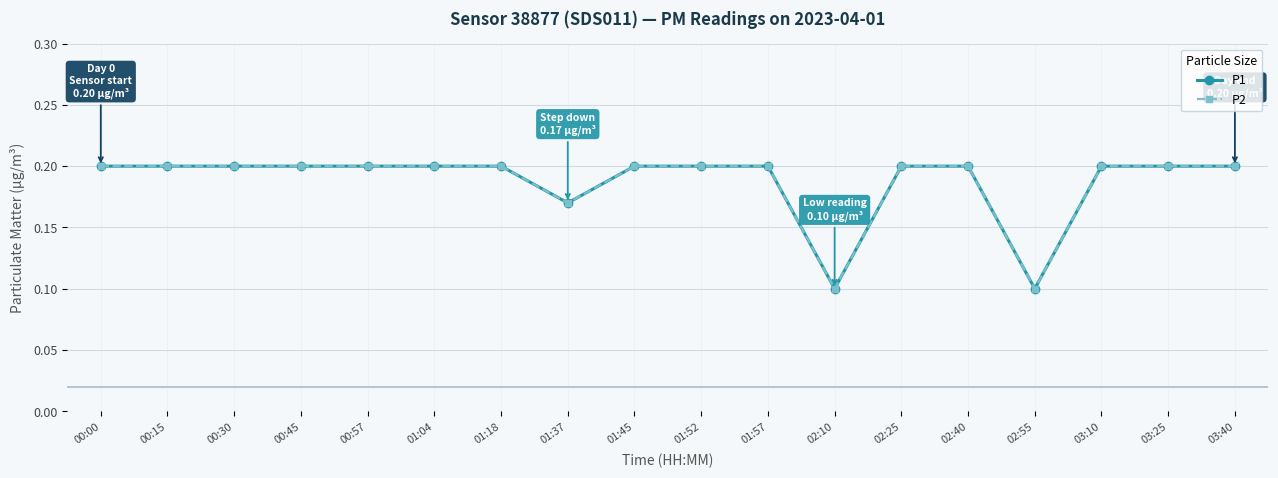

True or false: P2 and P1 cross at least once.

False